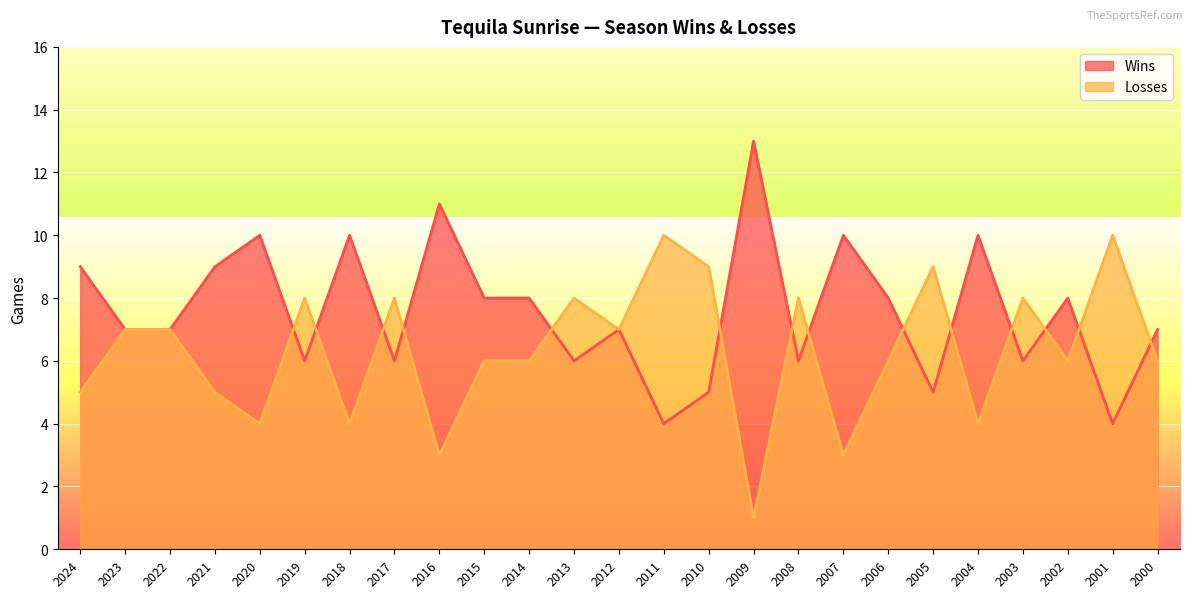

At how many categories does at least one series exceed 7?

21